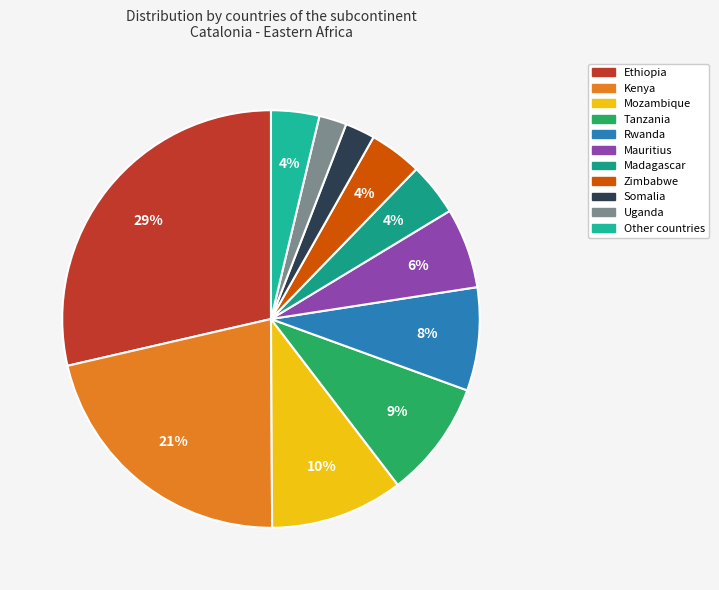

Which category has the smallest portion of the pie?

Uganda